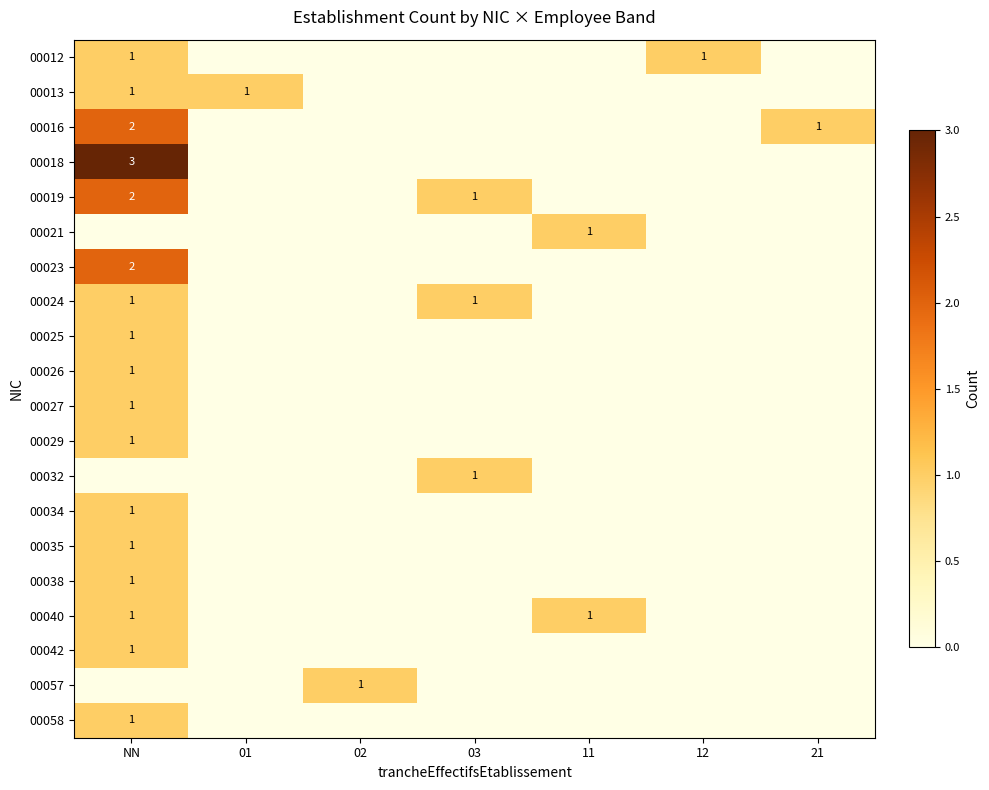

At how many categories does at least one series exceed 2?

1